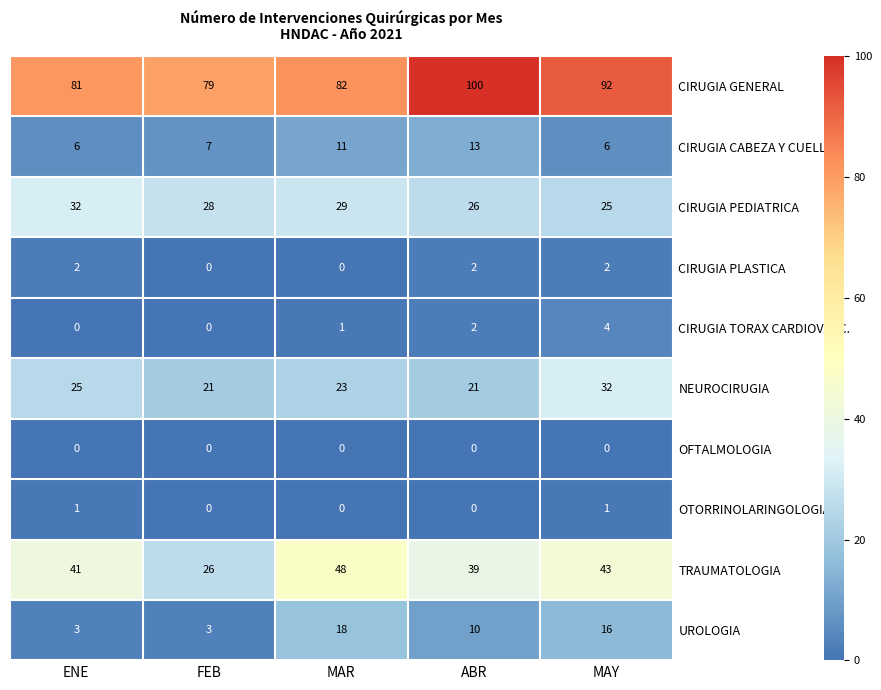

The TRAUMATOLOGIA series shows 26 at FEB. True or false?

True